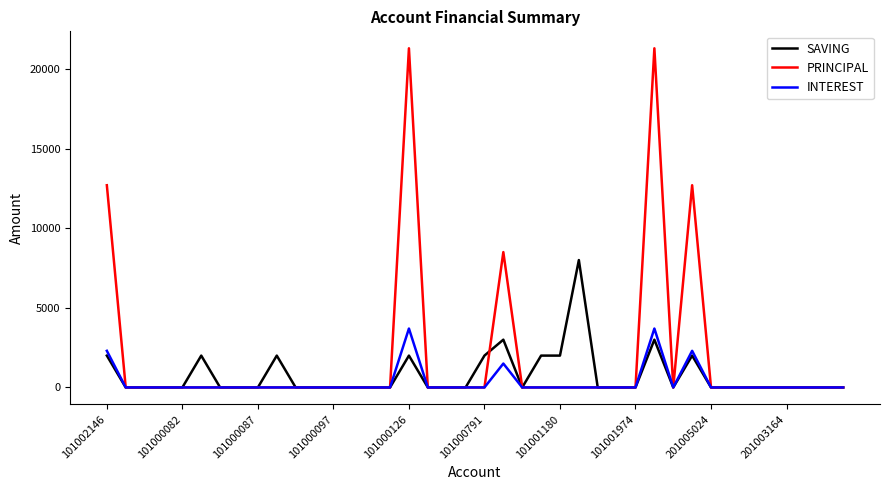

Is this an area chart (filled region under the line)?

No